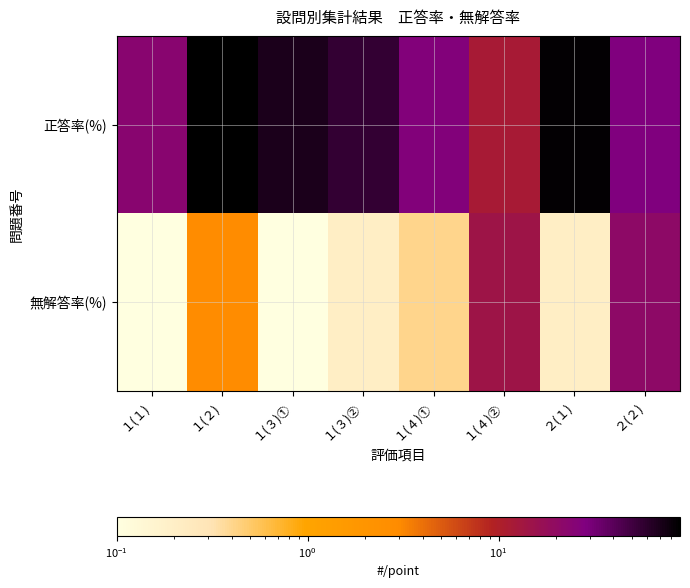

At which category does the chart reach its minimum across all series?

１(１)